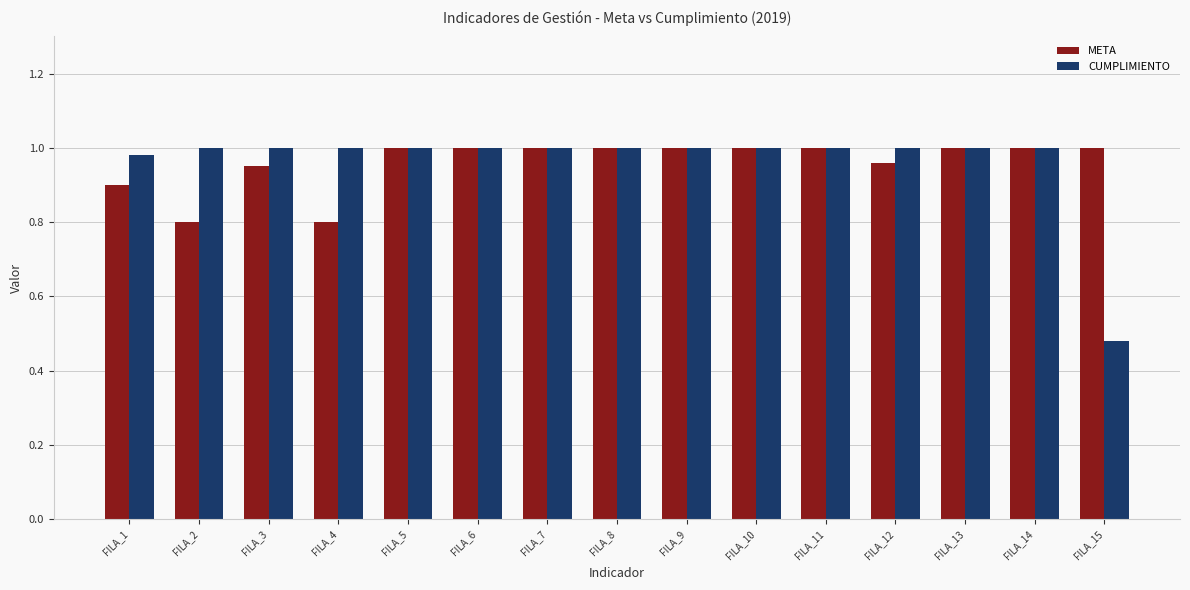

The value of CUMPLIMIENTO at FILA_2 is 1.0. True or false?

True